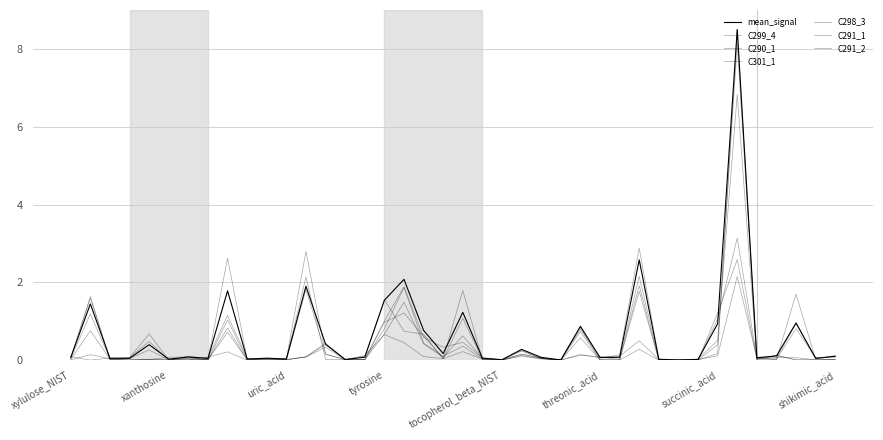

How many lines are shown in the chart?

7